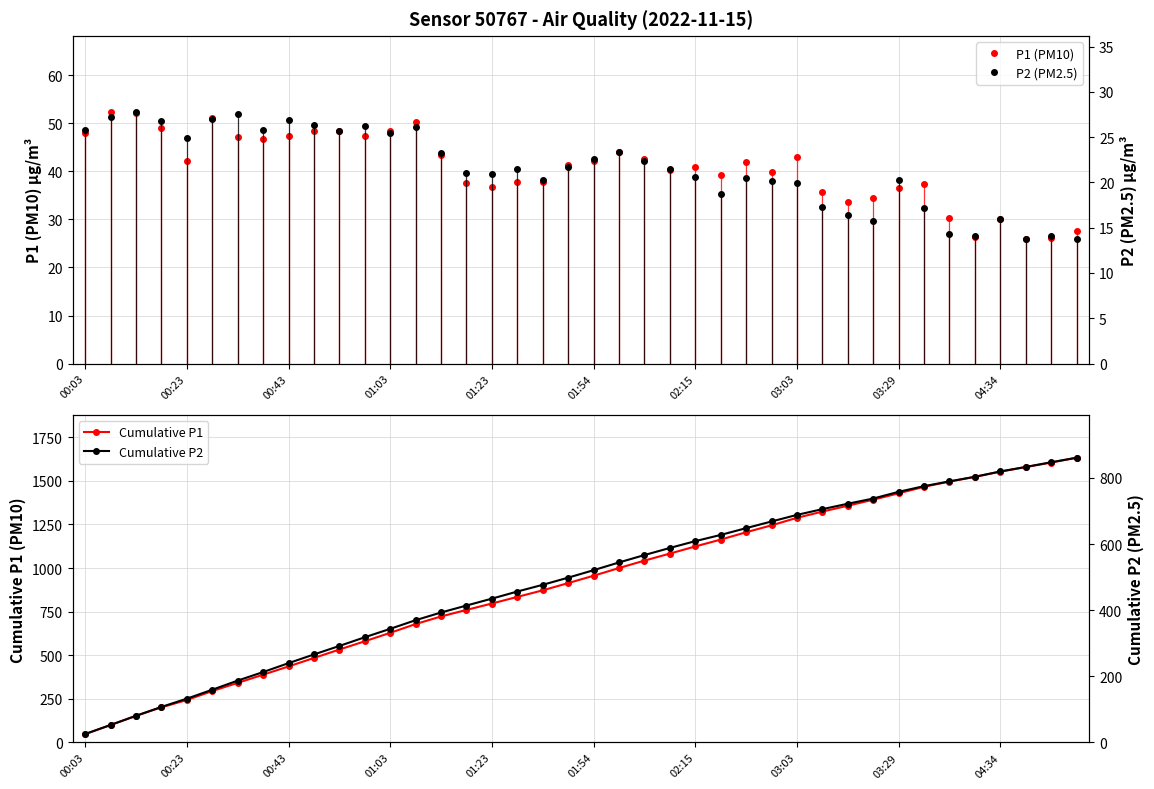

How many lines are shown in the chart?

4